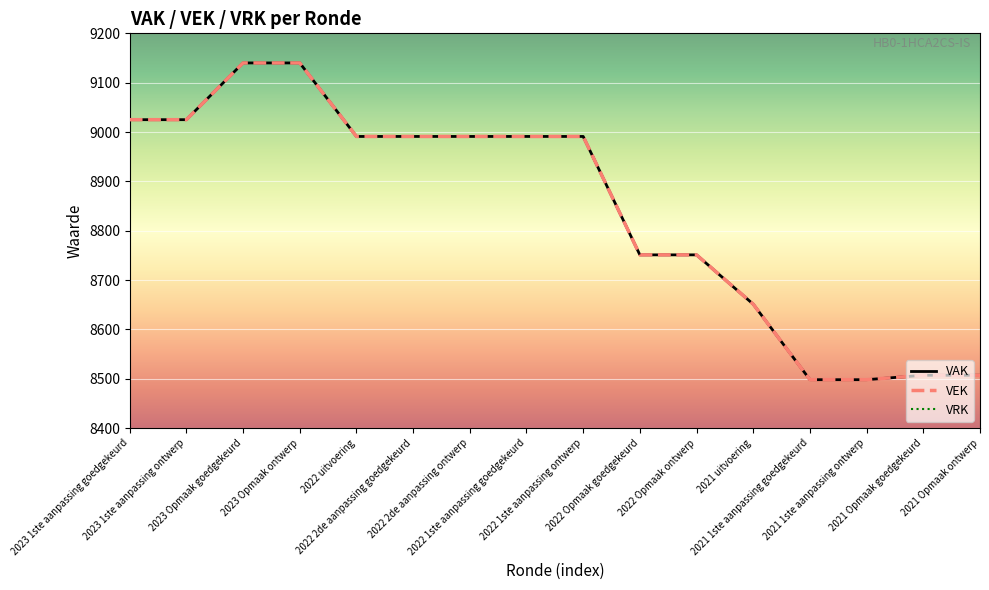

What position from the left is 2022 Opmaak ontwerp?

11